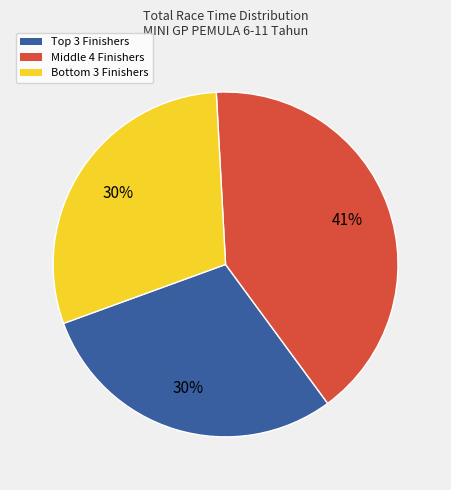

Is there any slice that represents more than half of the pie?

No